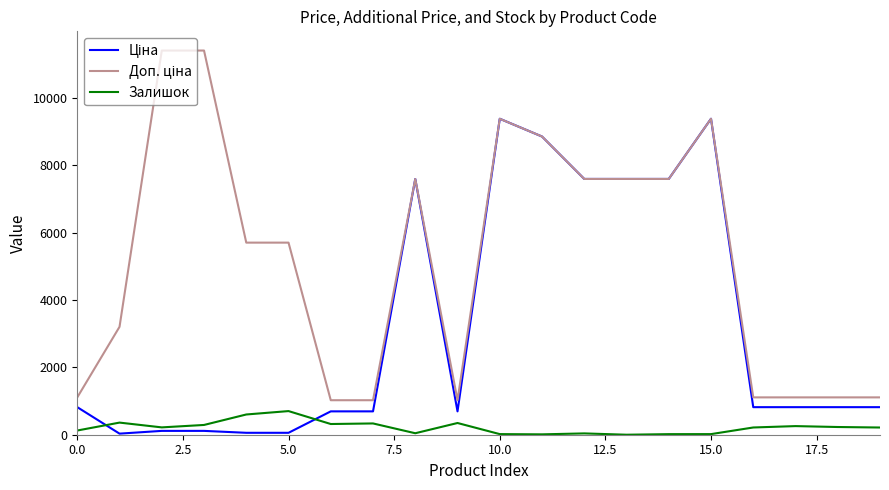

What is the highest value of the Залишок series?

702.0